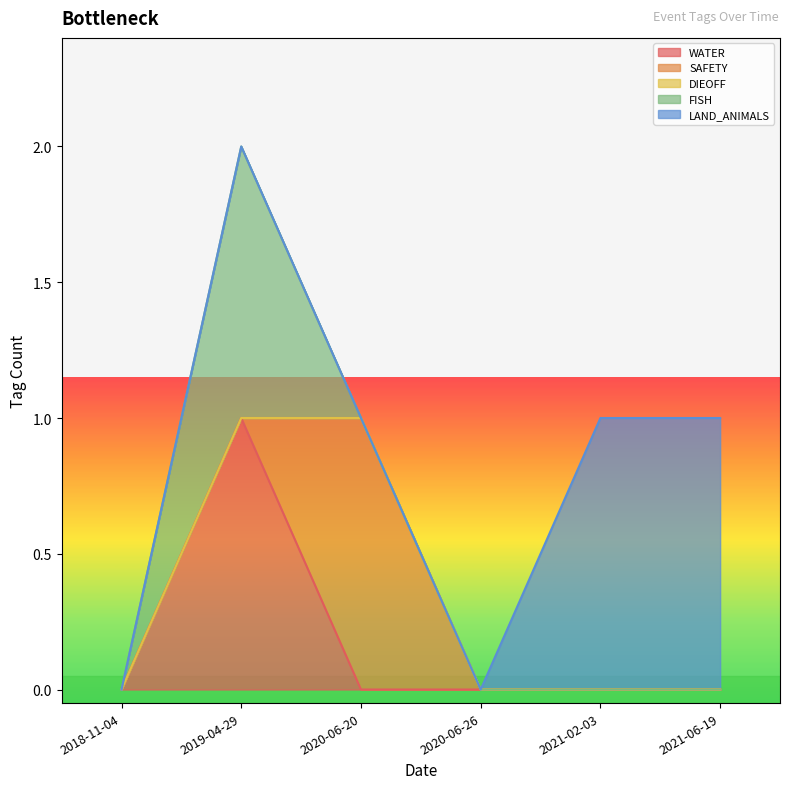

The WATER series shows 0 at 2018-11-04. True or false?

True